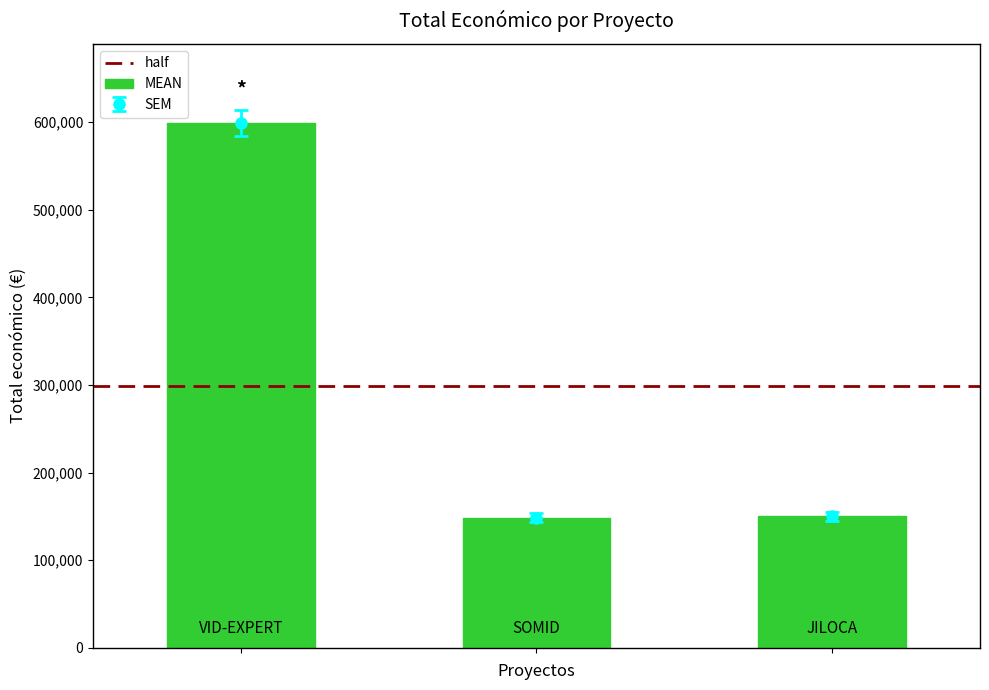

Which has a higher value, SOMID or JILOCA?

JILOCA